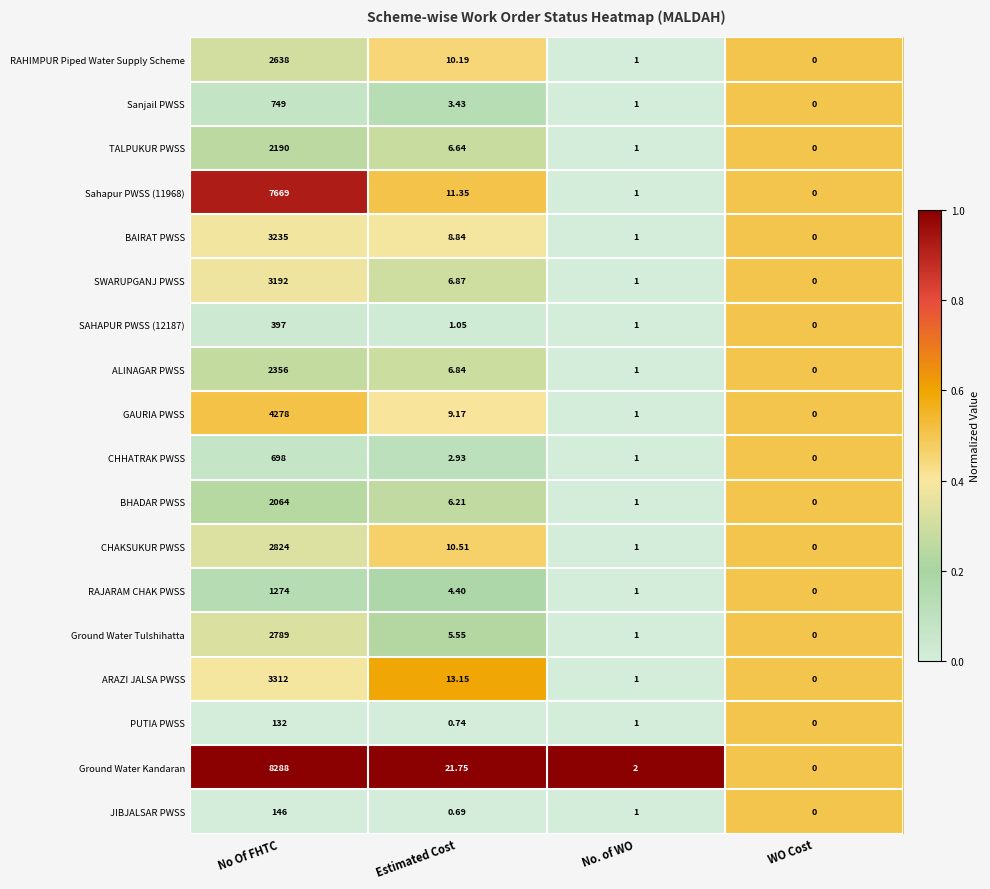

Which series changed the most between No Of FHTC and Estimated Cost?

Ground Water Kandaran